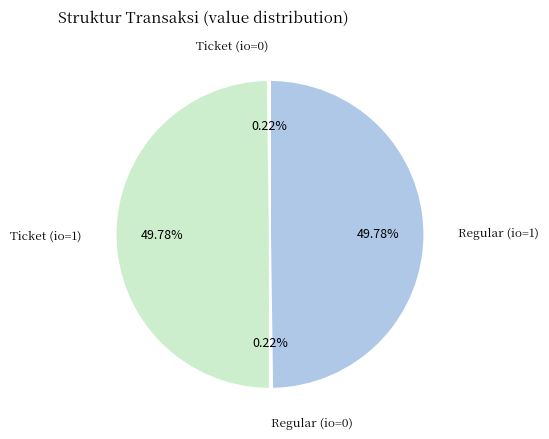

Does Ticket (io=1) represent more than half of the total?

No